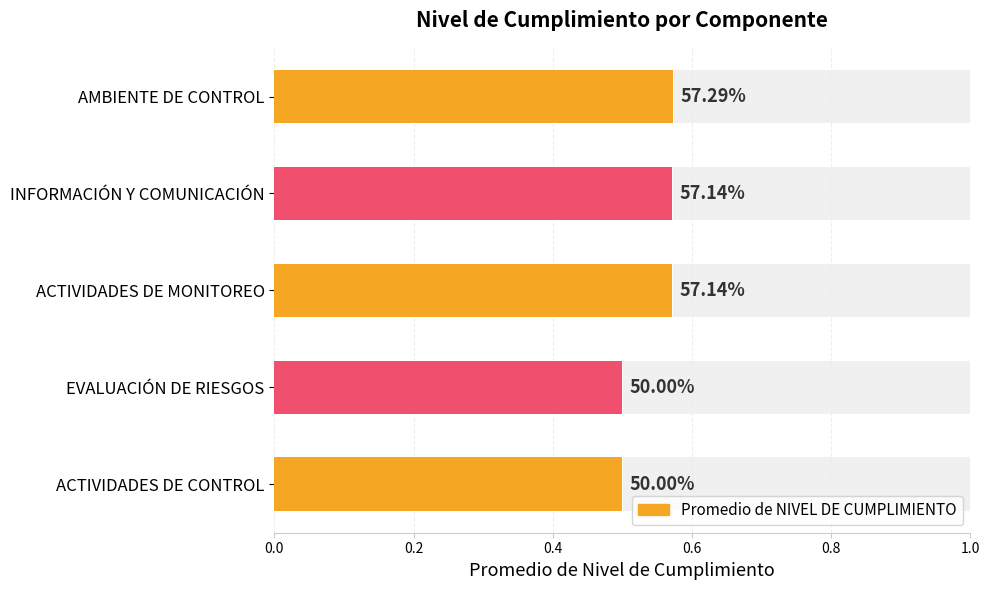

Reading right to left, extract all data points from this chart.

0.5	0.5	0.6	0.6	0.6